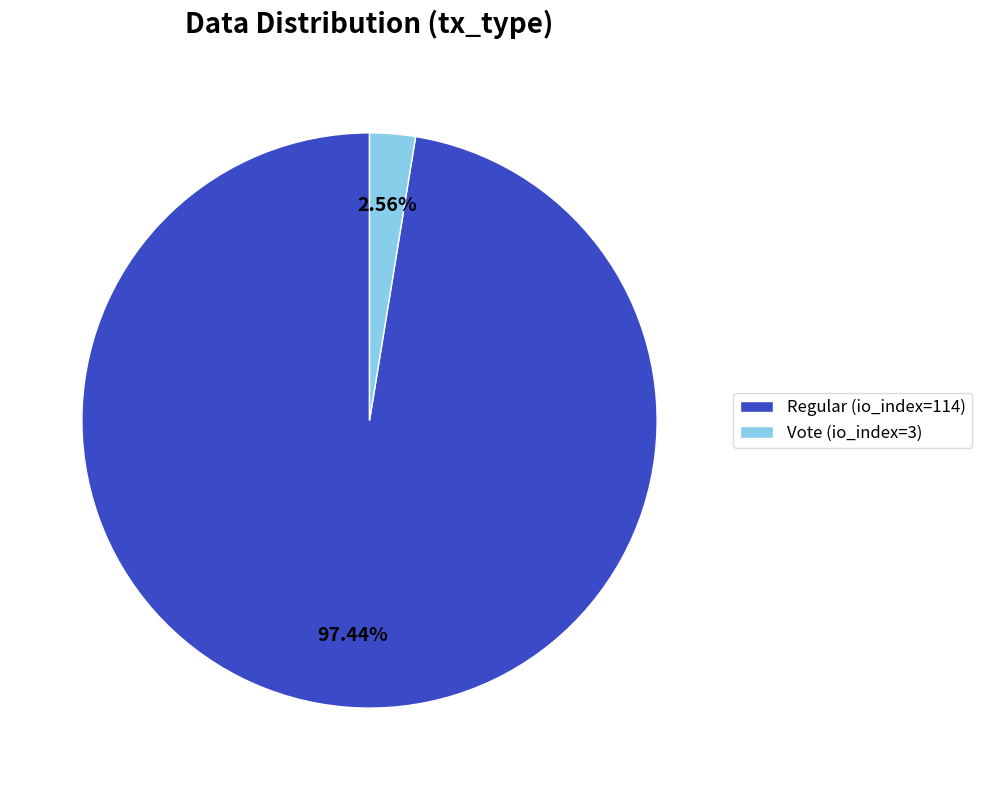

Is it true that Regular (io_index=114) is 89% of the pie?

False